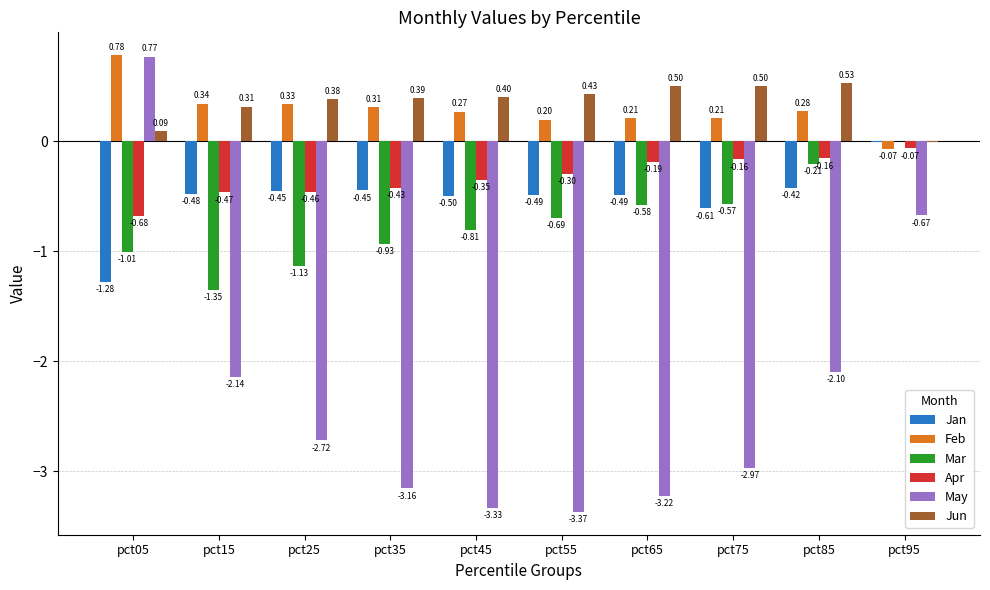

Which series has the largest range (max minus min)?

May